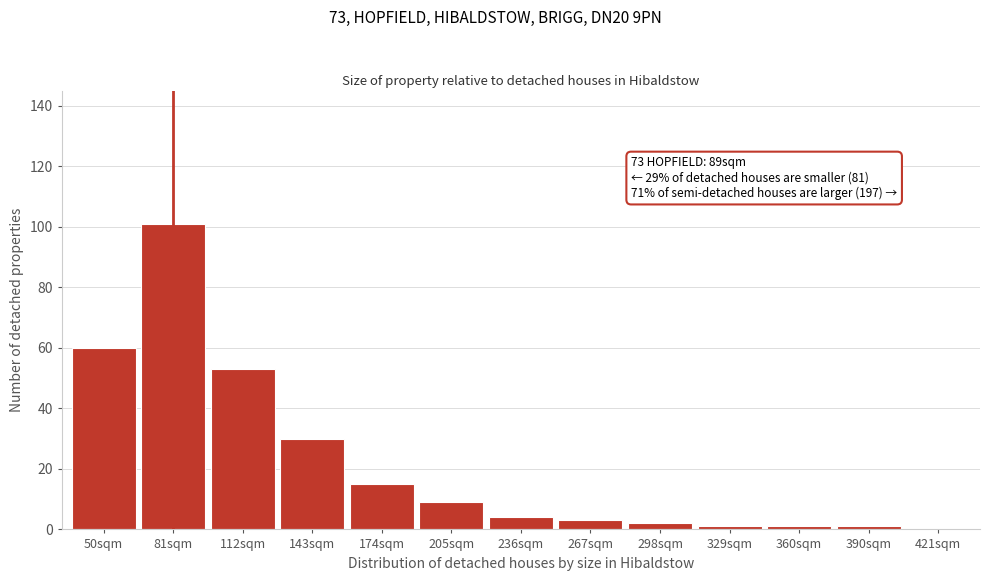

Reading left to right, what are all the values shown in this chart?

50sqm=60	81sqm=101	112sqm=53	143sqm=30	174sqm=15	205sqm=9	236sqm=4	267sqm=3	298sqm=2	329sqm=1	360sqm=1	390sqm=1	421sqm=0